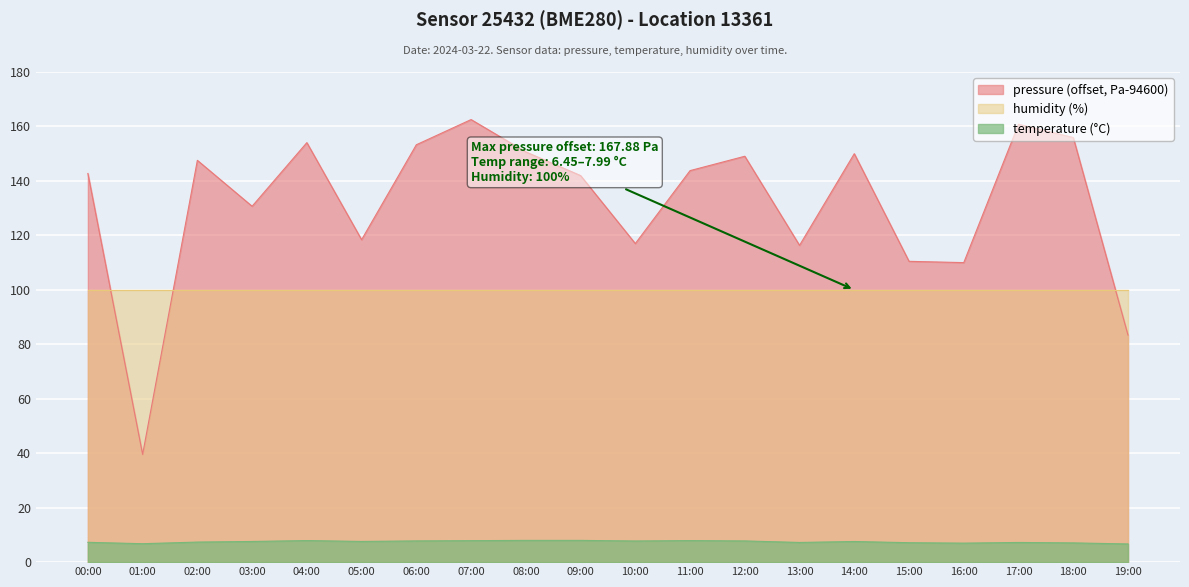

What is the difference between the second highest and second lowest values in the temperature series?

1.2